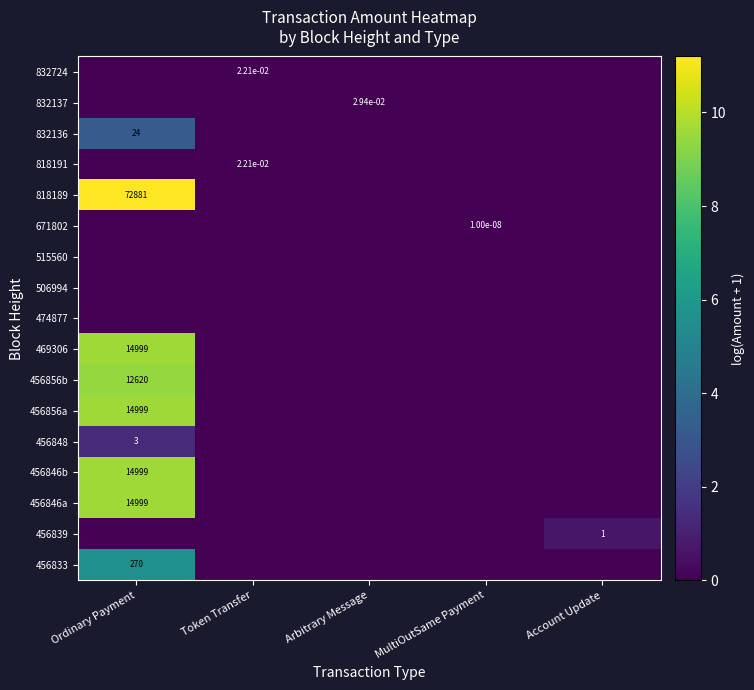

Is it true that 818189 equals 72881.0 at Ordinary Payment?

True